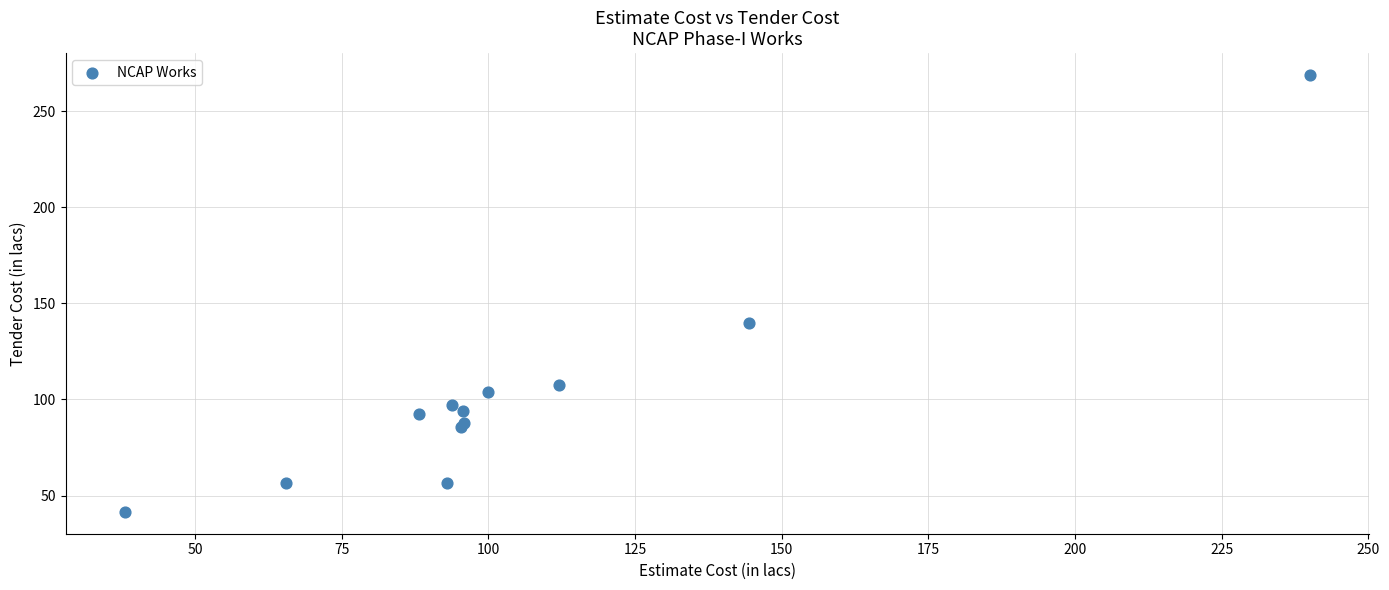

What Y value in the scatter plot is closest to 155?

140.0